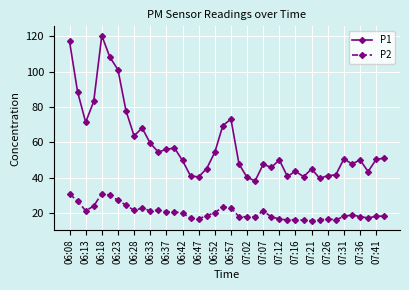

True or false: P2 has more than 2 interior local peaks.

True